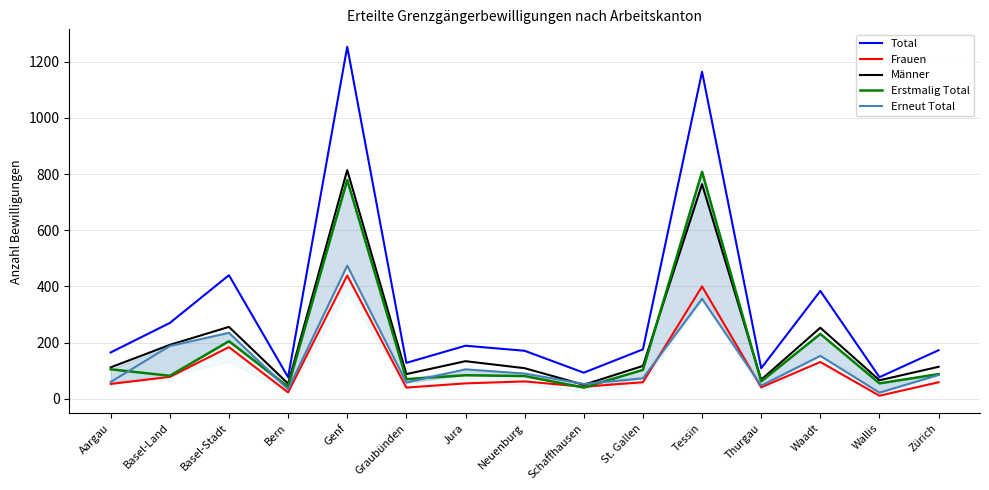

True or false: Frauen has more than 0 points higher than both neighbors.

True